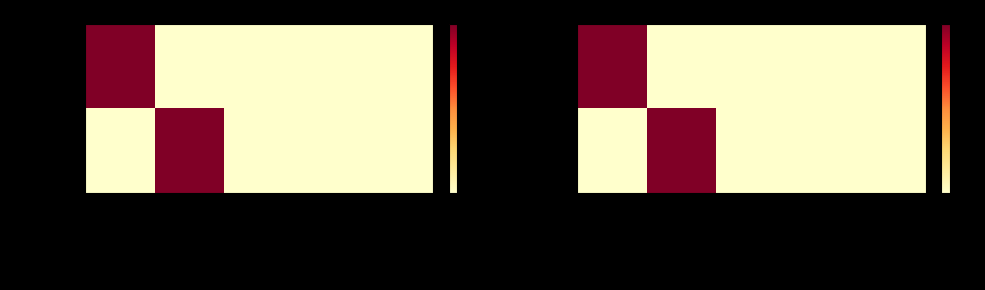

Which series has the widest spread of values?

Catches=61